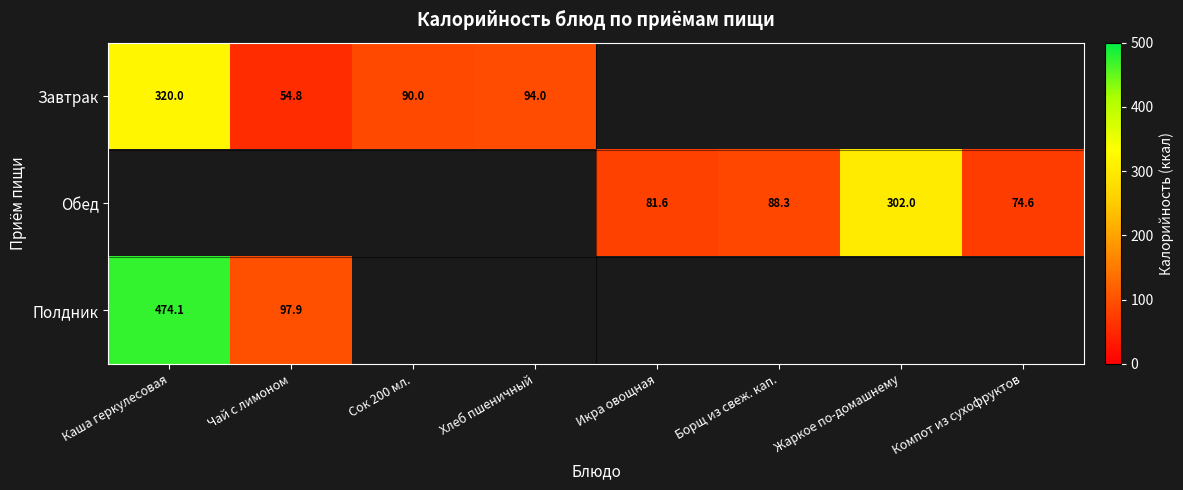

True or false: Завтрак has a value of 54.8 at Чай с лимоном.

True